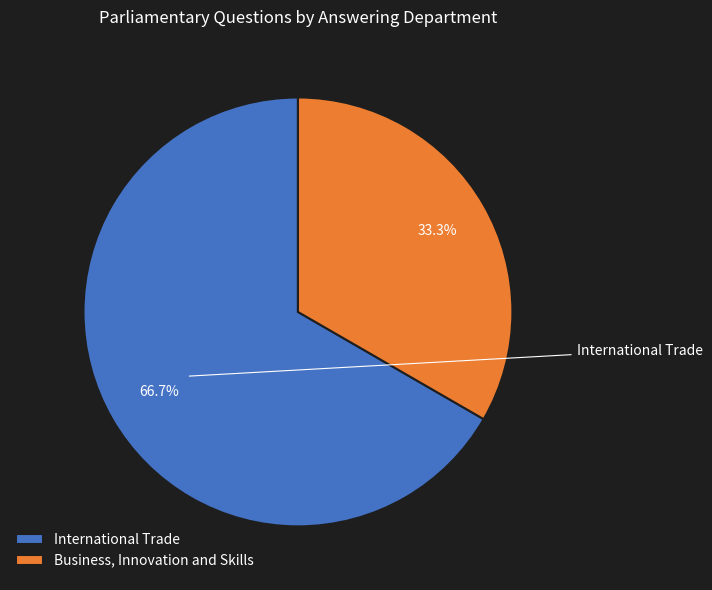

Approximately how many times larger is the value at Business, Innovation and Skills compared to International Trade?

0.5